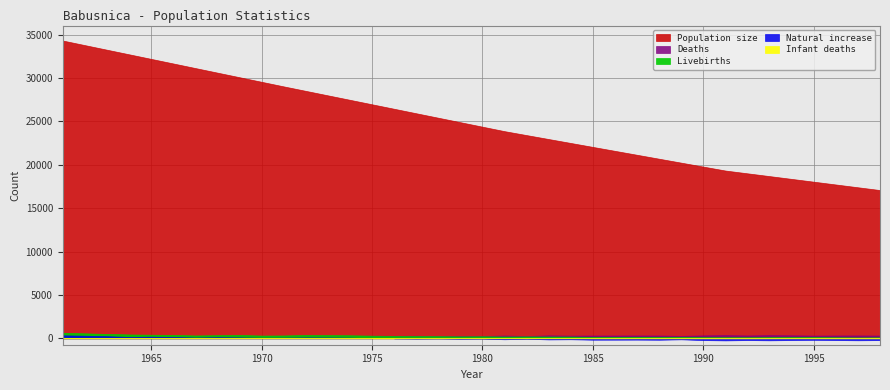

List the labels in order of Deaths value, smallest first.

1965, 1967, 1968, 1966, 1970, 1971, 1978, 1963, 1980, 1982, 1979, 1962, 1989, 1973, 1974, 1976, 1975, 1969, 1972, 1977, 1964, 1961, 1984, 1995, 1985, 1998, 1981, 1988, 1986, 1987, 1996, 1992, 1997, 1990, 1983, 1994, 1993, 1991